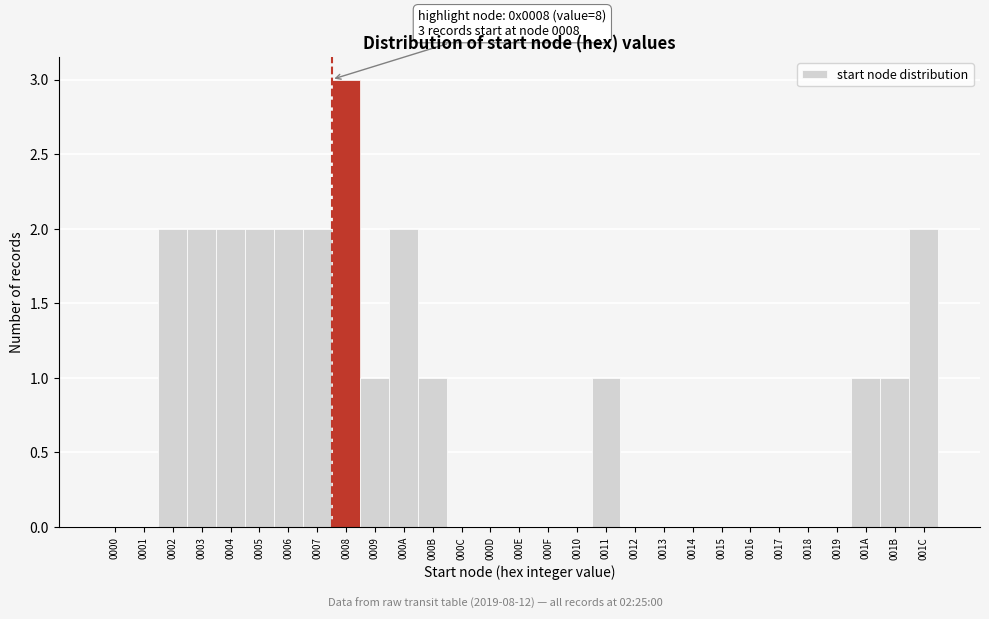

Reading left to right, list all the values displayed in this chart.

0000=0	0001=0	0002=2	0003=2	0004=2	0005=2	0006=2	0007=2	0008=3	0009=1	000A=2	000B=1	000C=0	000D=0	000E=0	000F=0	0010=0	0011=1	0012=0	0013=0	0014=0	0015=0	0016=0	0017=0	0018=0	0019=0	001A=1	001B=1	001C=2